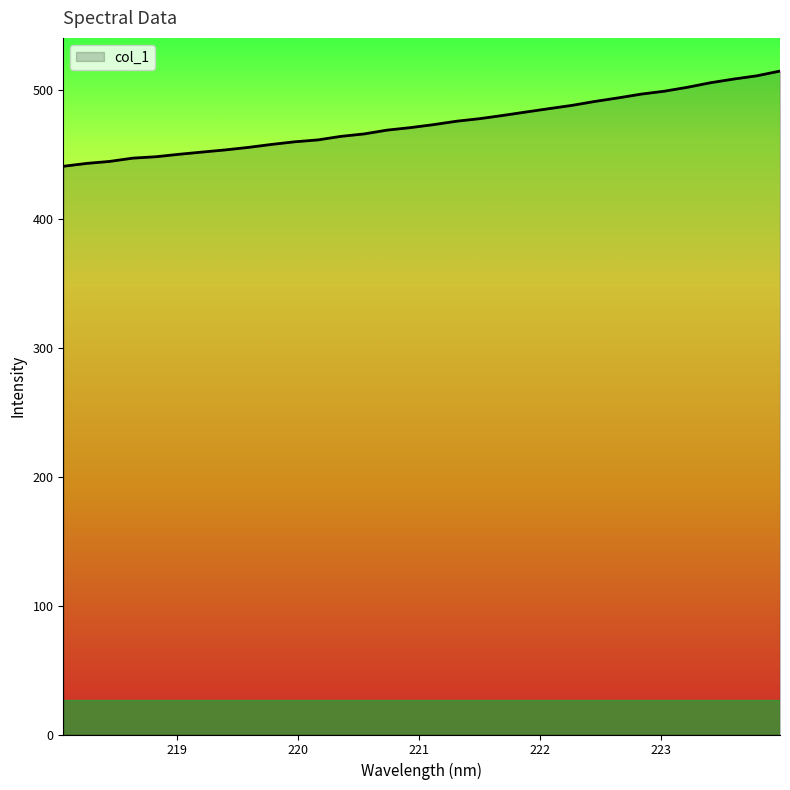

What is the minimum value shown in the chart?

440.8